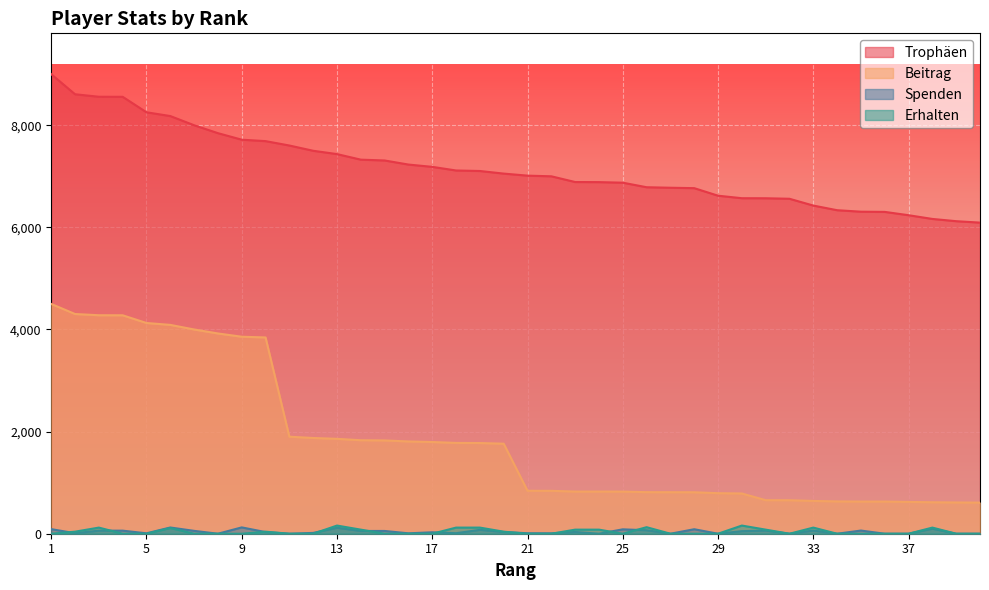

Which series has the largest range (max minus min)?

Beitrag